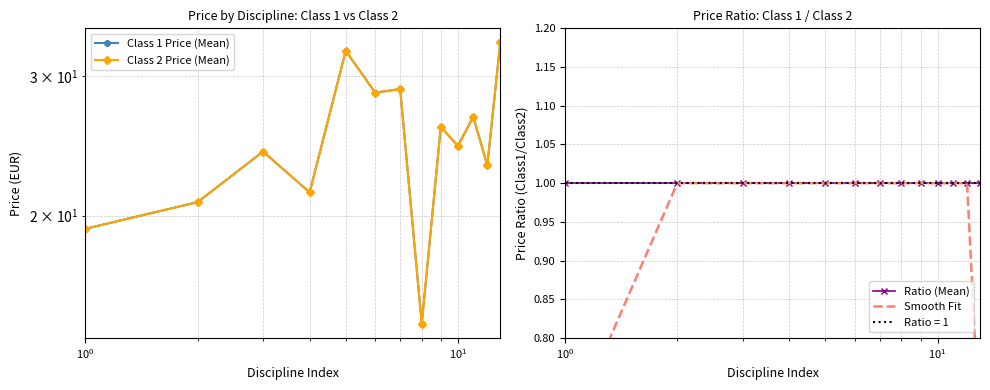

What is the minimum value shown in the chart?

0.7